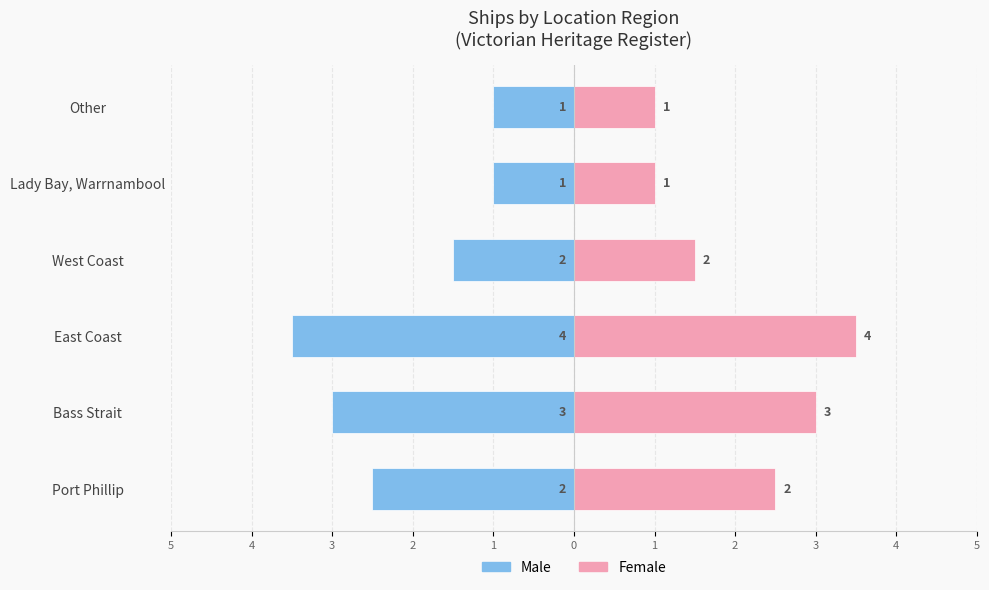

Which series changed the most between Bass Strait and East Coast?

Male